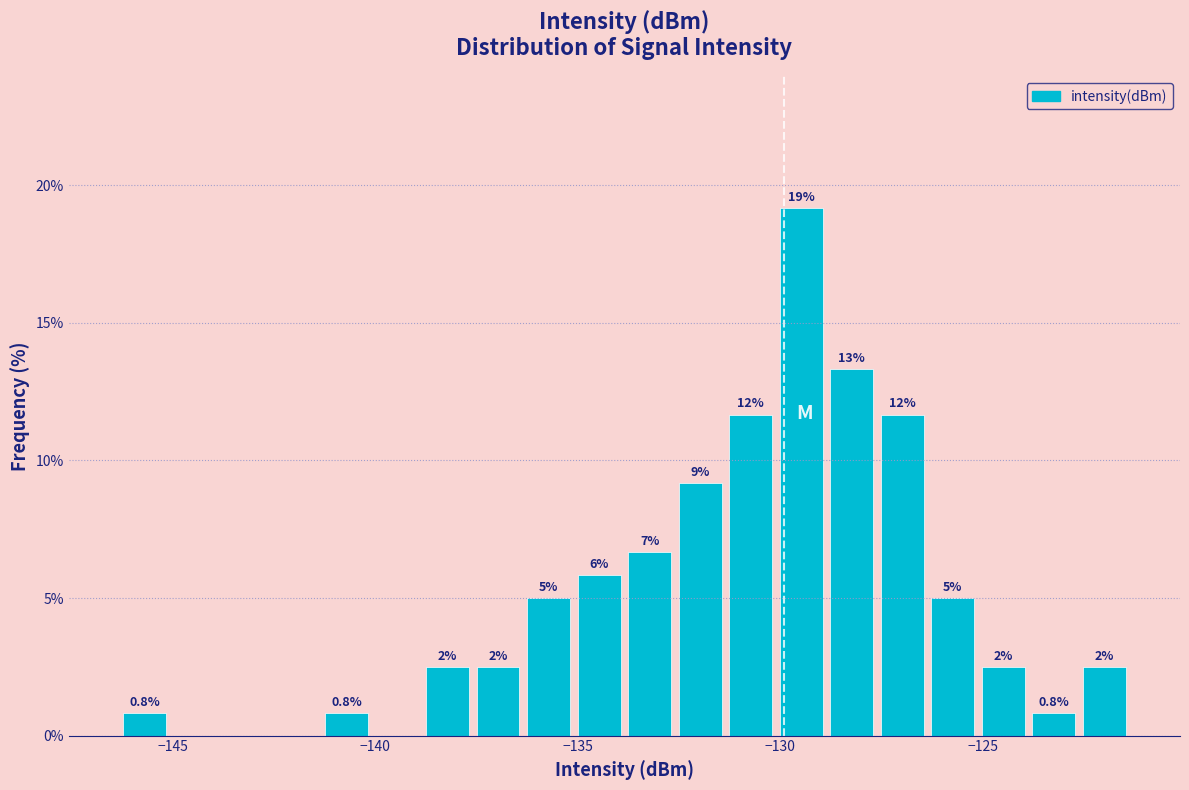

Read against the x-axis, roughly where is the centre of the tallest bar?

-129.5